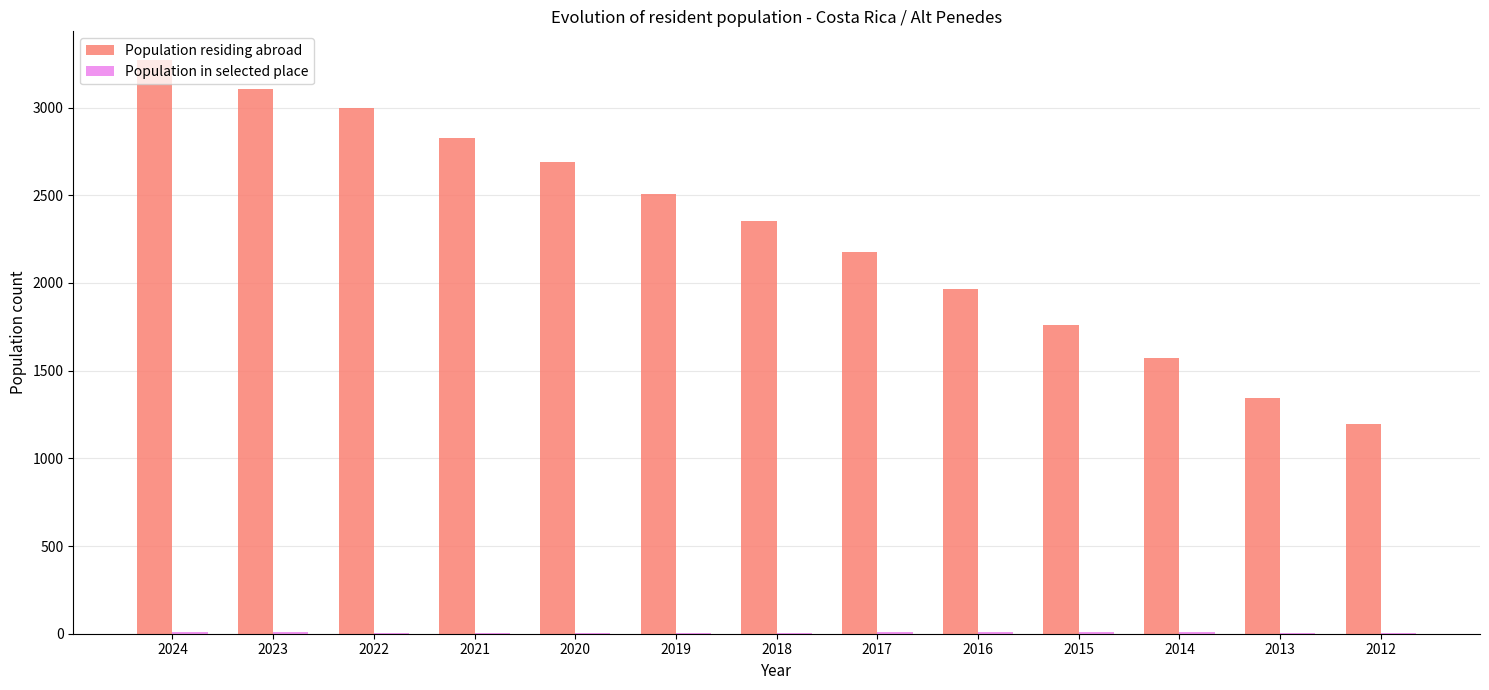

What is the highest value of the Population residing abroad series?

3271